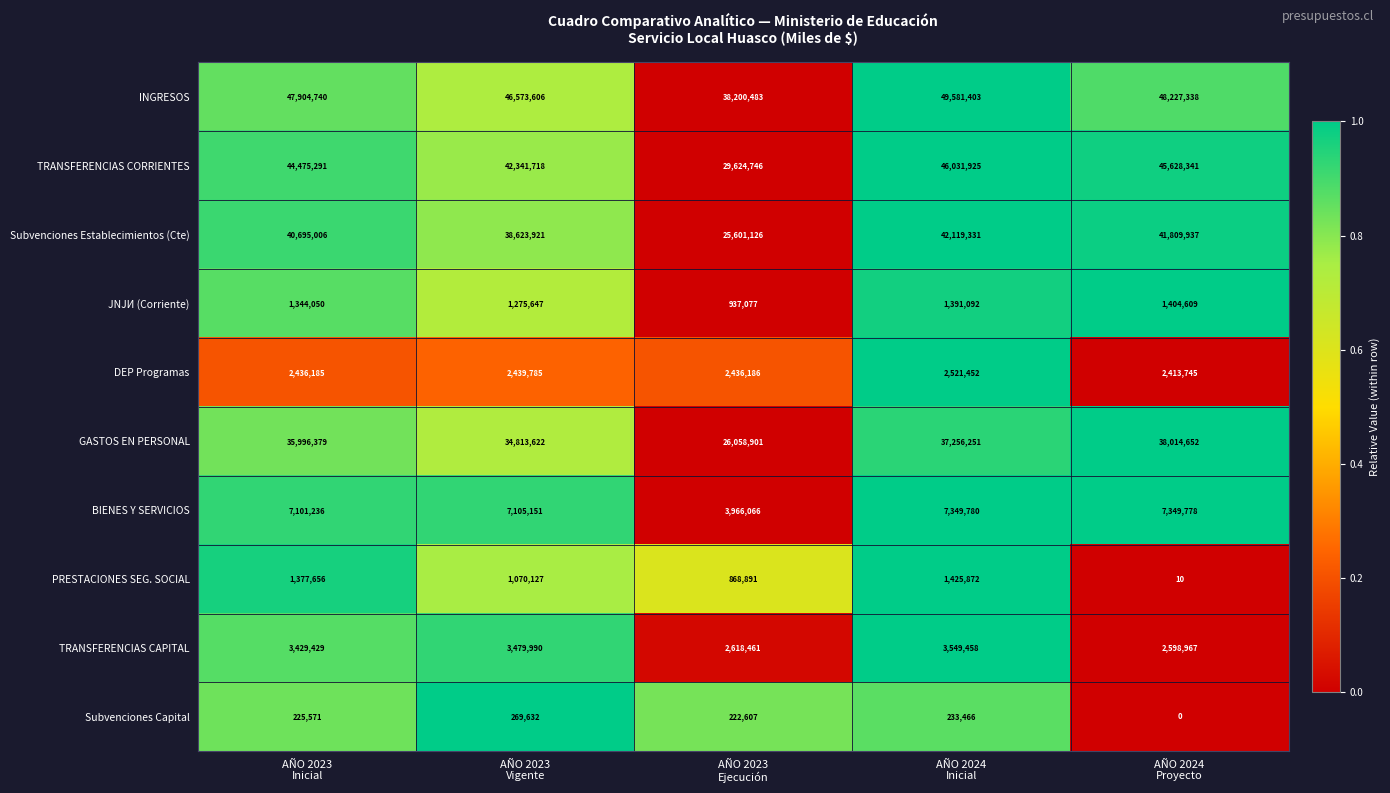

What is the average value of the GASTOS EN PERSONAL series?

34427961